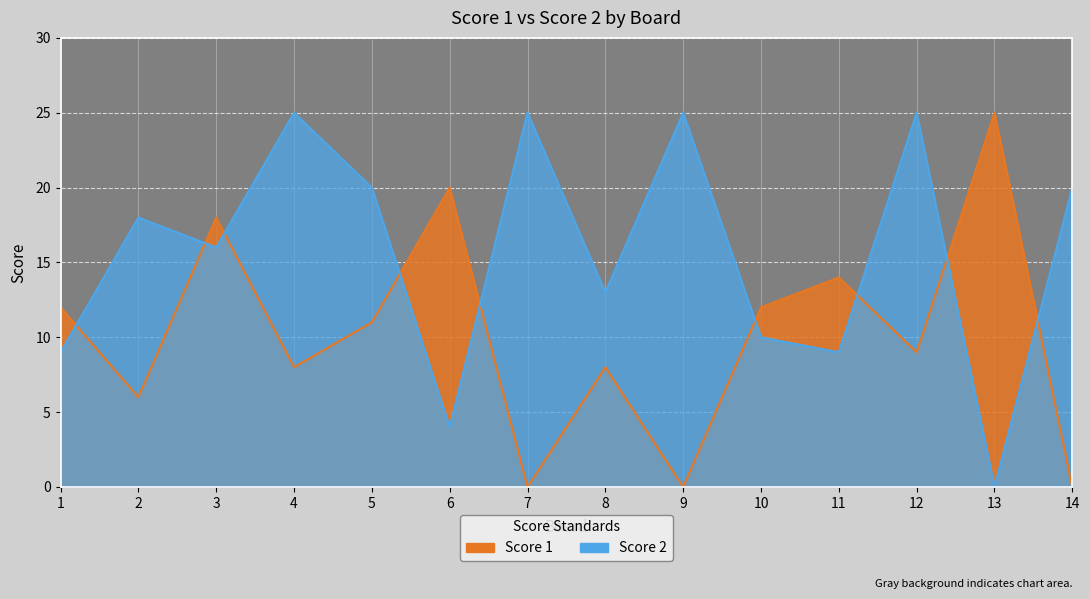

How many series are shown in this chart?

2